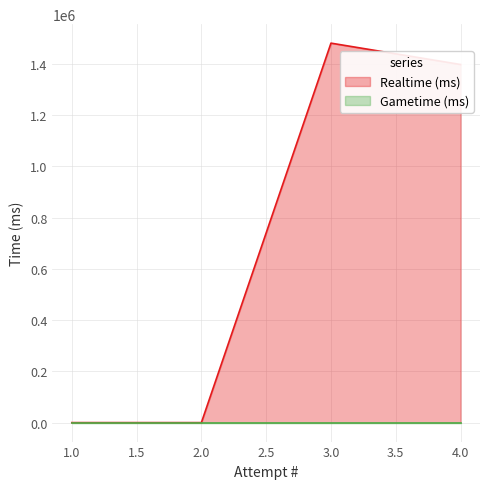

How many distinct data groups are displayed?

2